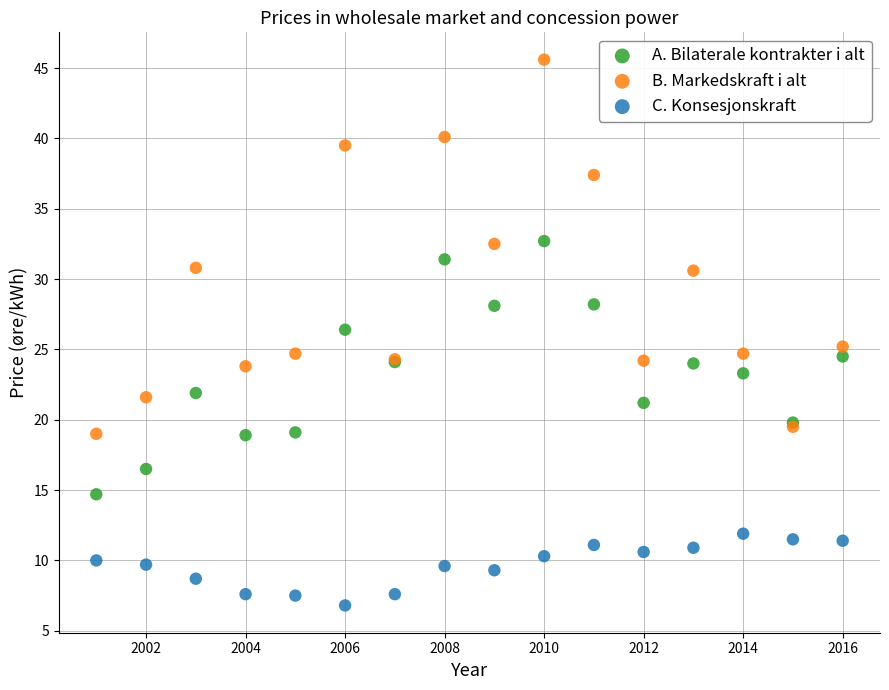

What is the X range (max minus min) for the scatter plot?

15.0